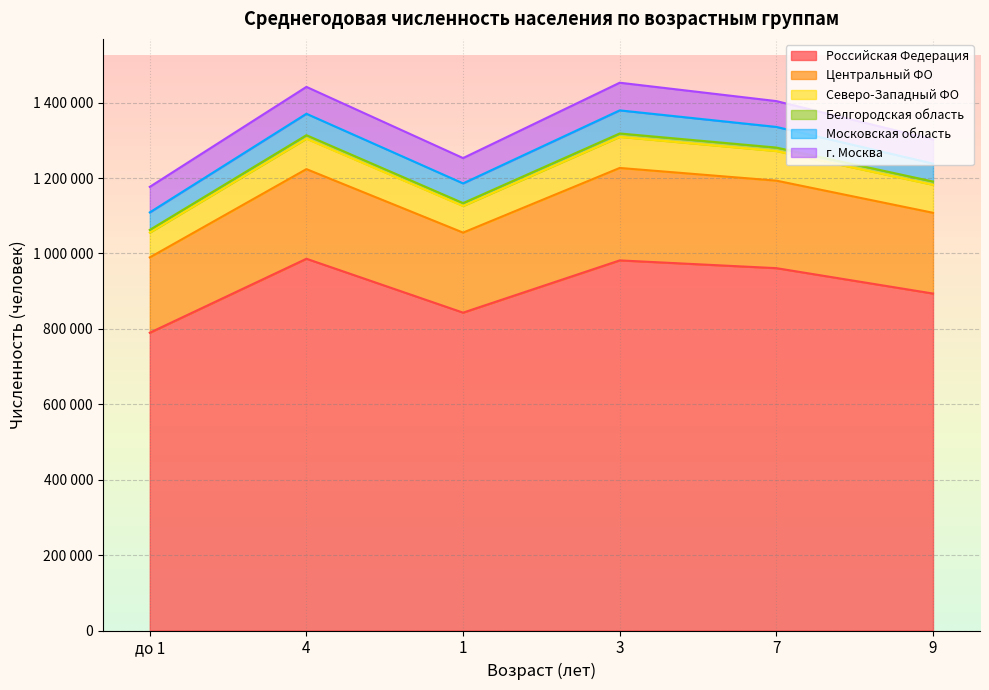

At which category does Северо-Западный ФО reach its first local valley?

1